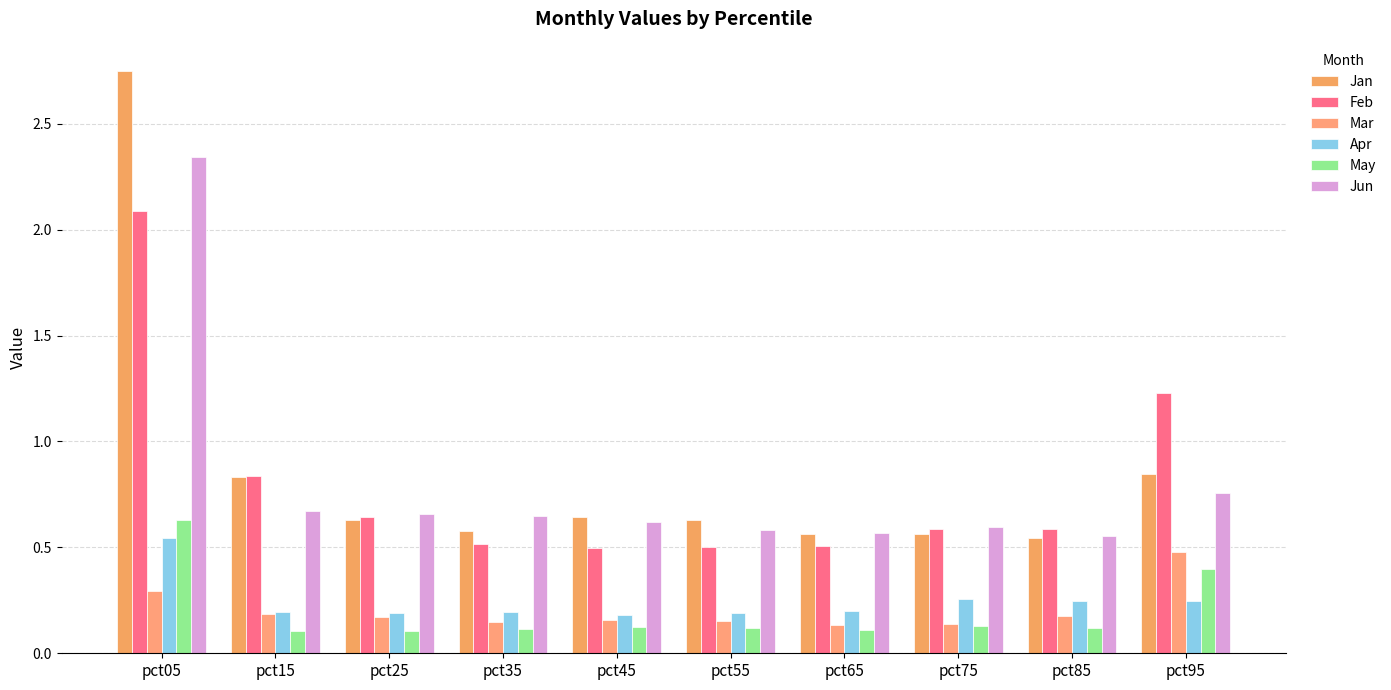

Reading left to right, what are all the values shown in this chart?

Jan: pct05=2.7	pct15=0.8	pct25=0.6	pct35=0.6	pct45=0.6	pct55=0.6	pct65=0.6	pct75=0.6	pct85=0.5	pct95=0.8
Feb: pct05=2.1	pct15=0.8	pct25=0.6	pct35=0.5	pct45=0.5	pct55=0.5	pct65=0.5	pct75=0.6	pct85=0.6	pct95=1.2
Mar: pct05=0.3	pct15=0.2	pct25=0.2	pct35=0.1	pct45=0.2	pct55=0.2	pct65=0.1	pct75=0.1	pct85=0.2	pct95=0.5
Apr: pct05=0.5	pct15=0.2	pct25=0.2	pct35=0.2	pct45=0.2	pct55=0.2	pct65=0.2	pct75=0.3	pct85=0.2	pct95=0.2
May: pct05=0.6	pct15=0.1	pct25=0.1	pct35=0.1	pct45=0.1	pct55=0.1	pct65=0.1	pct75=0.1	pct85=0.1	pct95=0.4
Jun: pct05=2.3	pct15=0.7	pct25=0.7	pct35=0.6	pct45=0.6	pct55=0.6	pct65=0.6	pct75=0.6	pct85=0.6	pct95=0.8